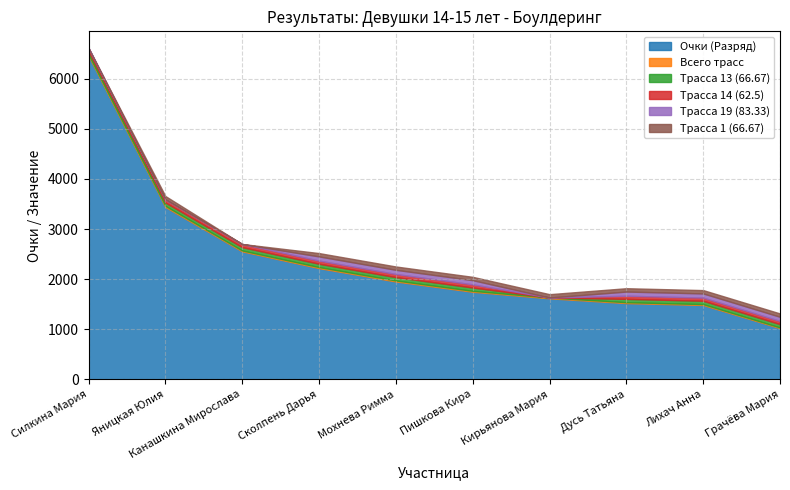

What are all the series names shown in the legend?

Очки (Разряд), Всего трасс, Трасса 13 (66.67), Трасса 14 (62.5), Трасса 19 (83.33), Трасса 1 (66.67)